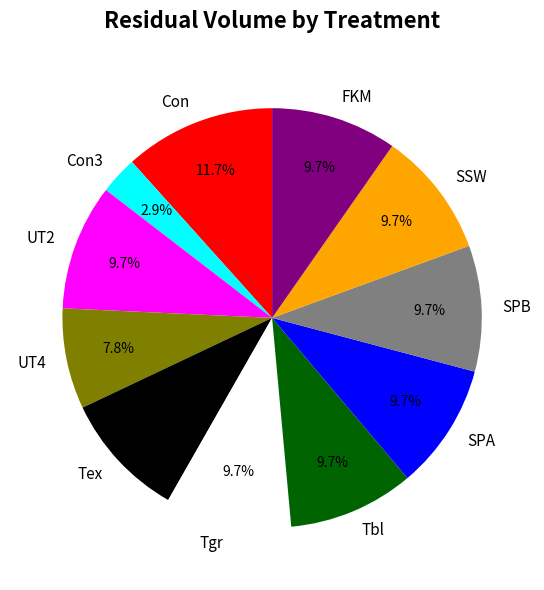

What percentage is the UT4 slice, to the nearest percent?

8%